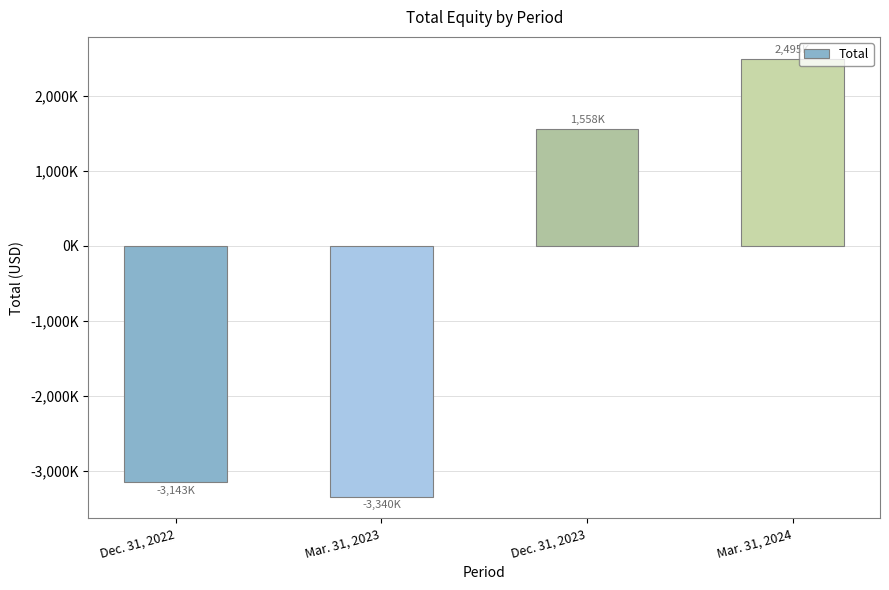

Reading left to right, list all the values displayed in this chart.

Dec. 31, 2022=-3143000	Mar. 31, 2023=-3340000	Dec. 31, 2023=1558000	Mar. 31, 2024=2495000